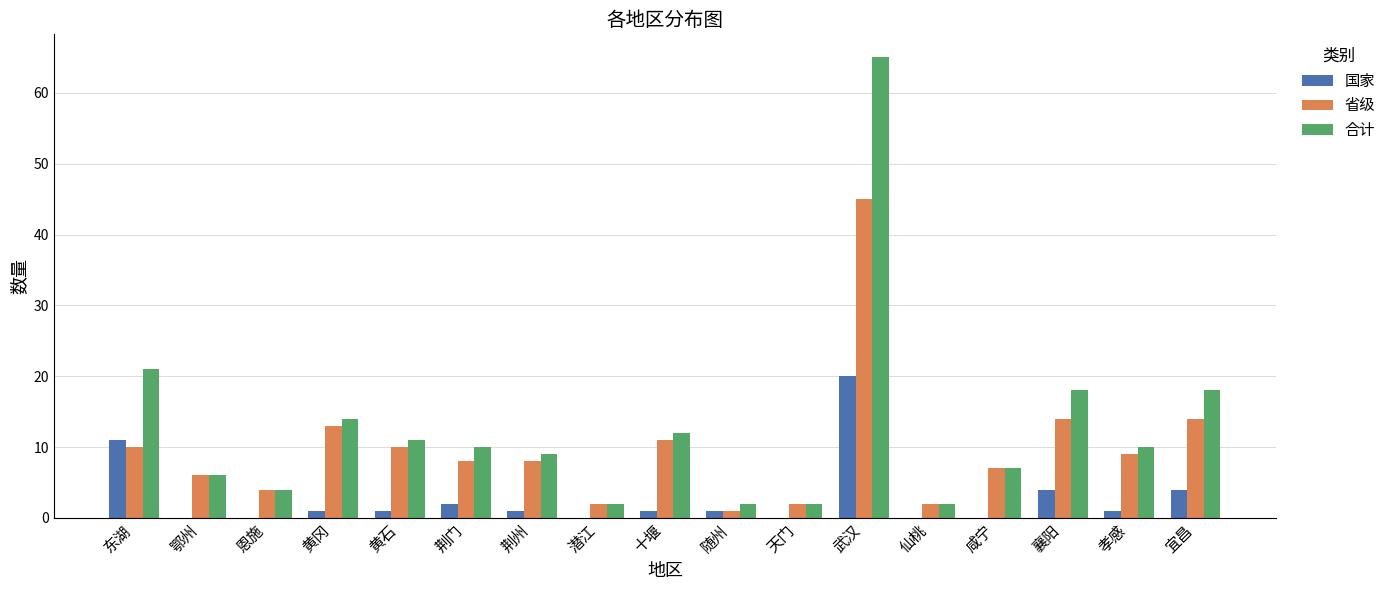

What is the maximum value shown in the chart?

65